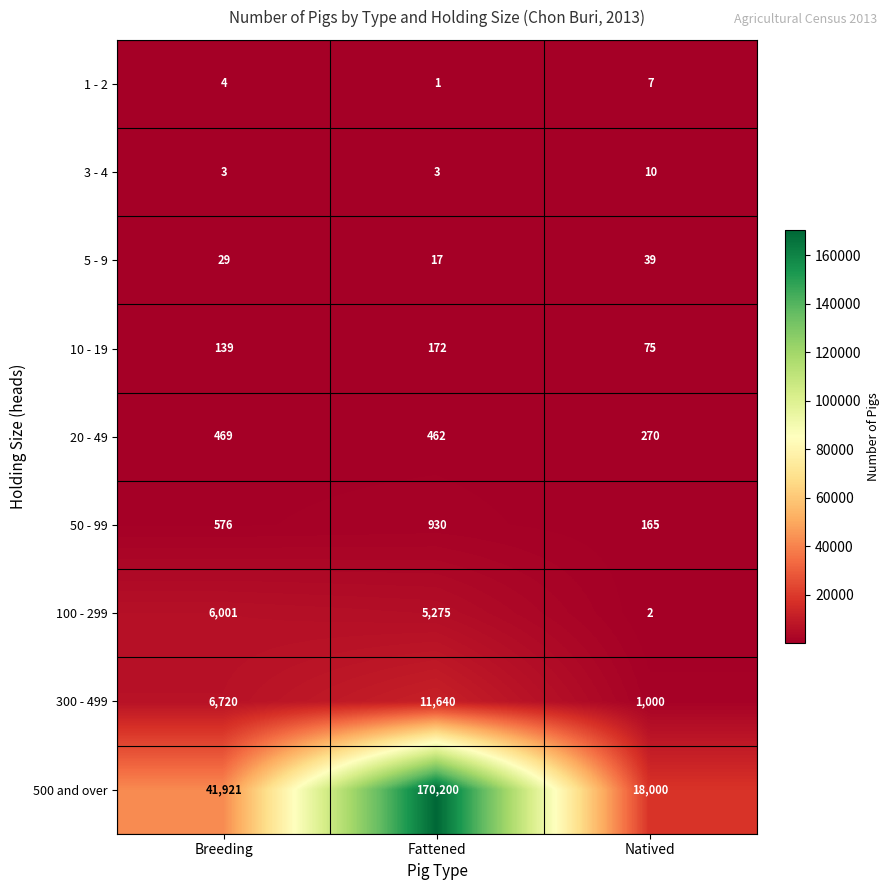

The 50 - 99 series shows 930 at Fattened. True or false?

True